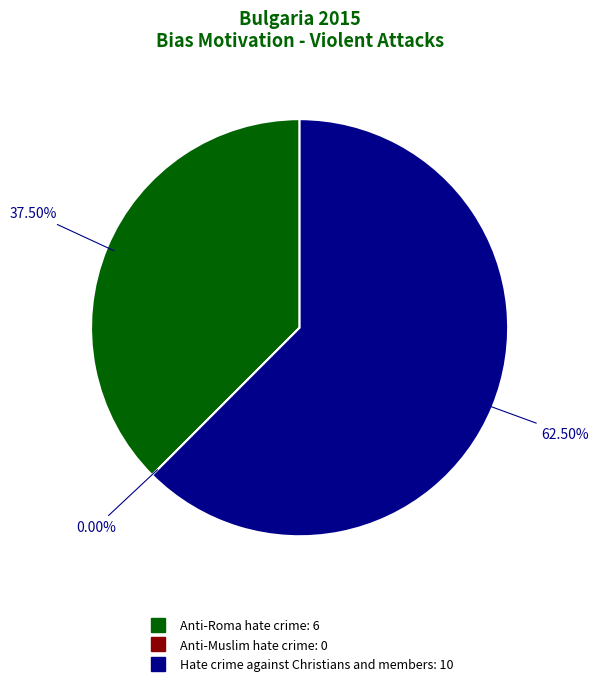

What percentage is the Anti-Roma hate crime slice, to the nearest percent?

38%